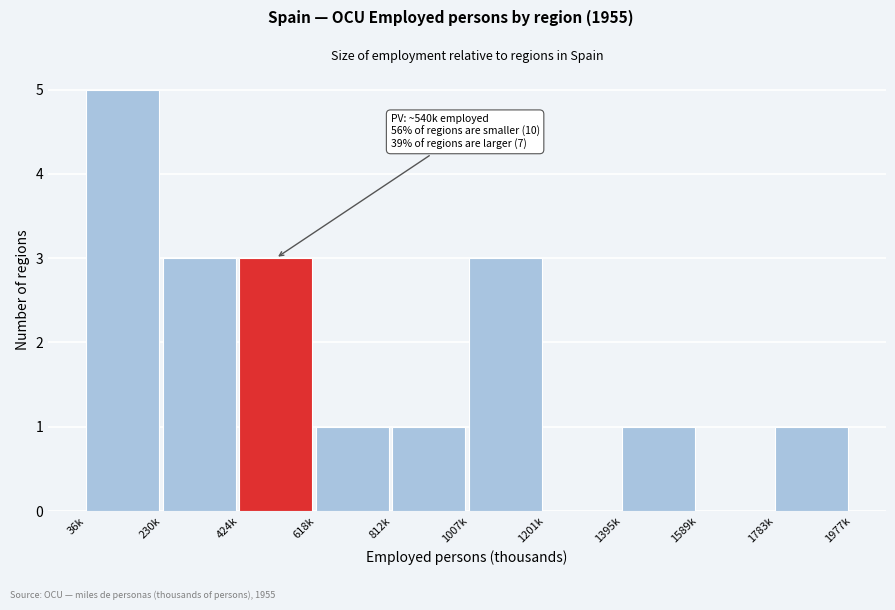

Reading right to left, transcribe all the data shown in this chart.

1783k=1	1589k=0	1395k=1	1201k=0	1007k=3	812k=1	618k=1	424k=3	230k=3	36k=5